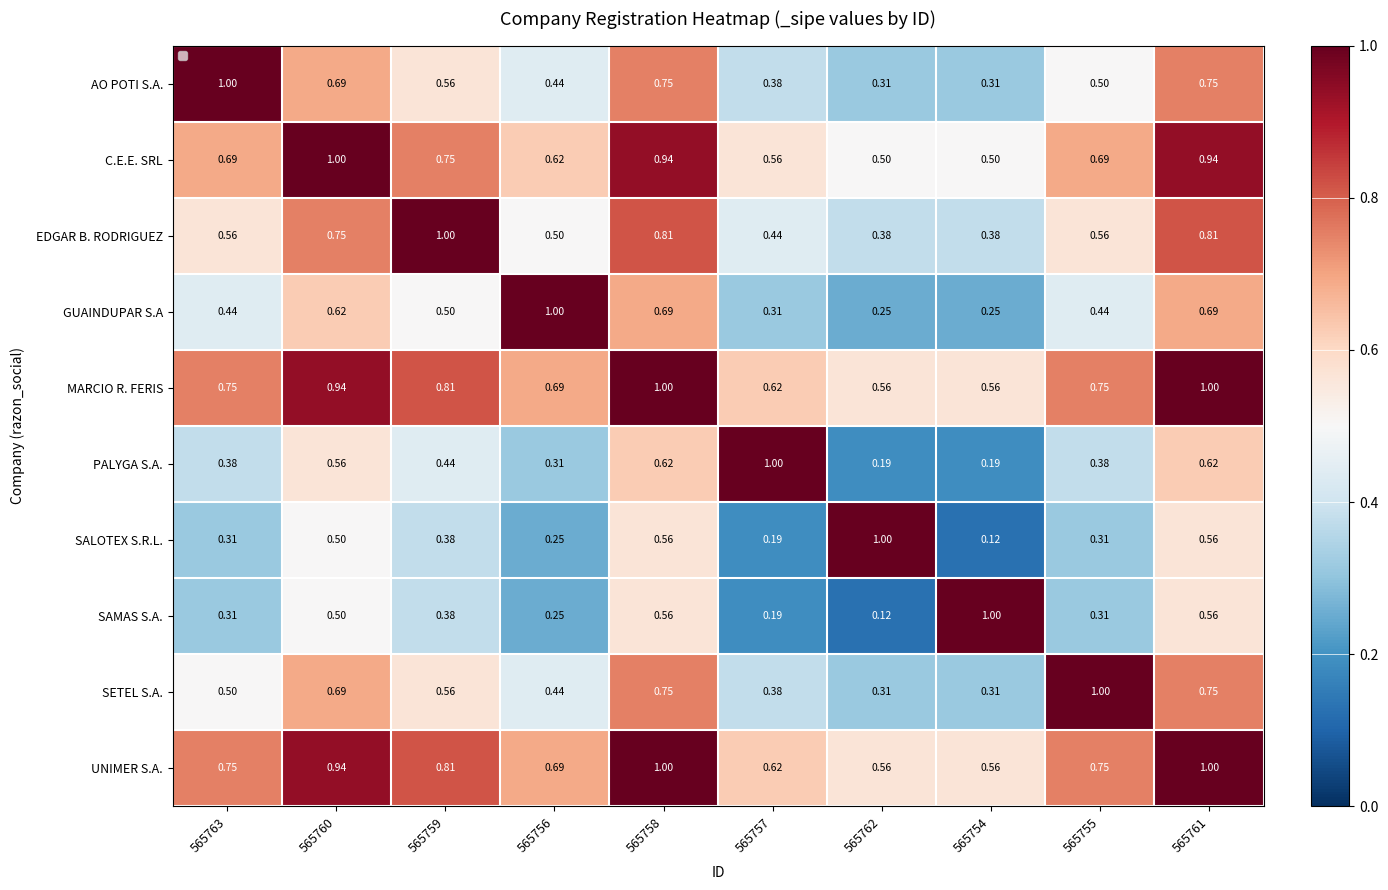

Is the value of GUAINDUPAR S.A at 565756 greater than the value of PALYGA S.A. at 565755?

Yes